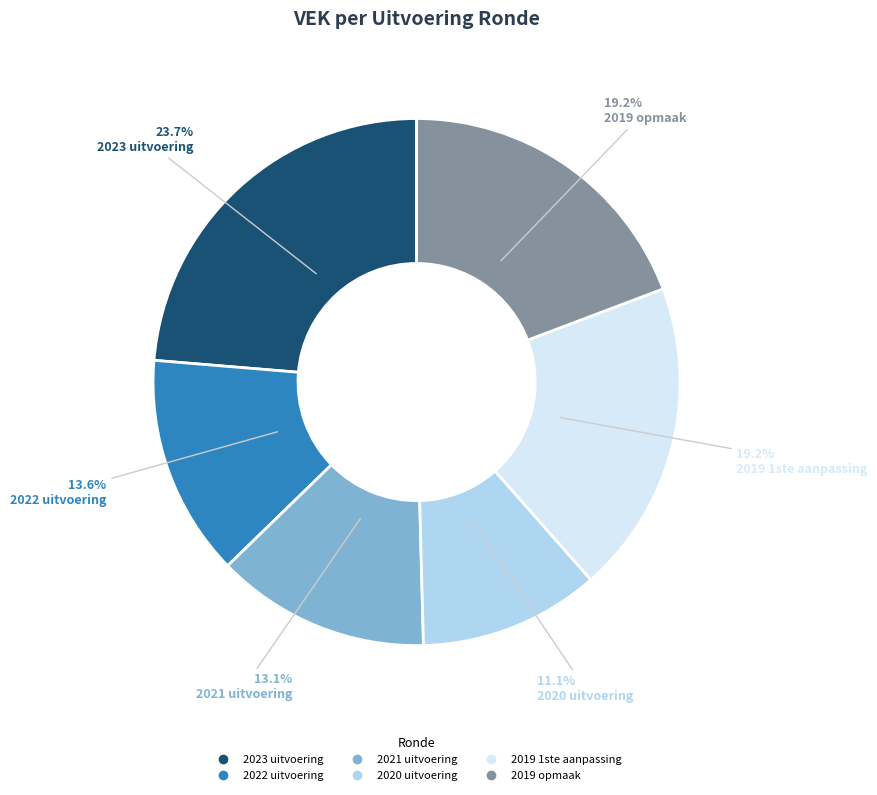

Which has a higher value, 2023 uitvoering or 2019 1ste aanpassing?

2023 uitvoering